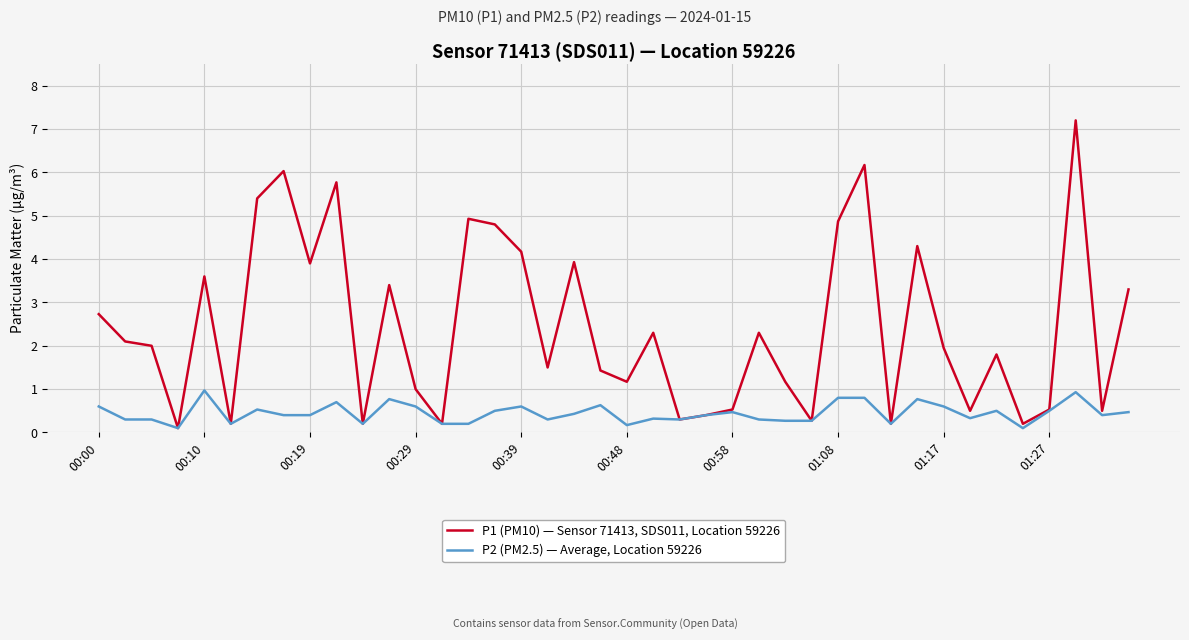

List the series in order of their peak value, lowest first.

P2 (PM2.5) — Average, Location 59226, P1 (PM10) — Sensor 71413, SDS011, Location 59226